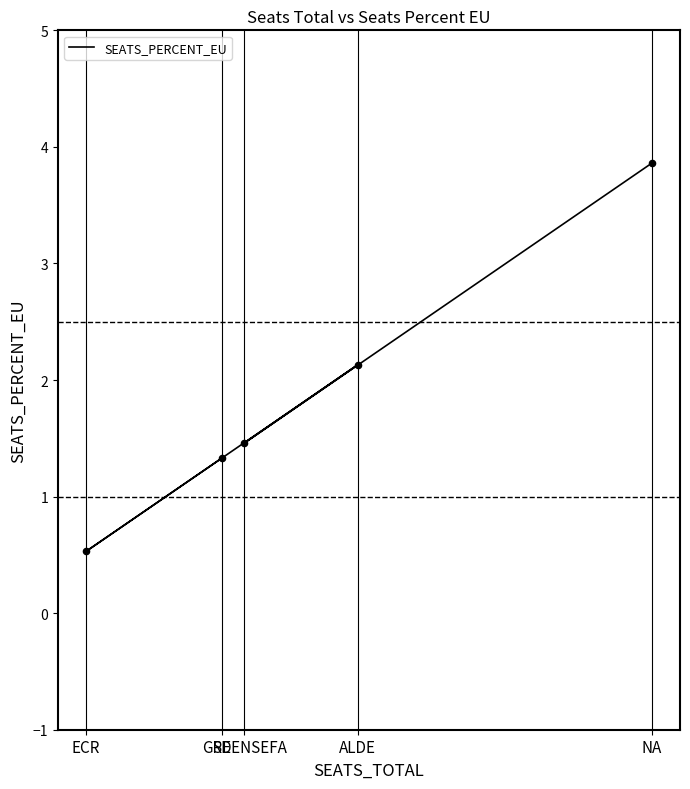

What is the change in value from SD to ALDE?

+0.8